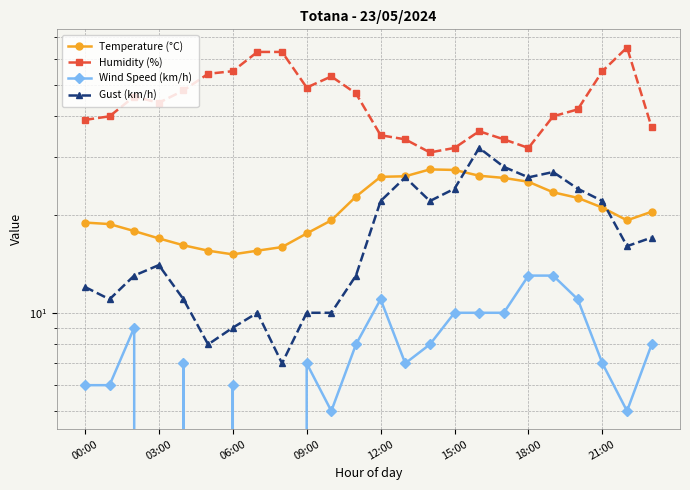

What is the label of the 14th point from the left?

13